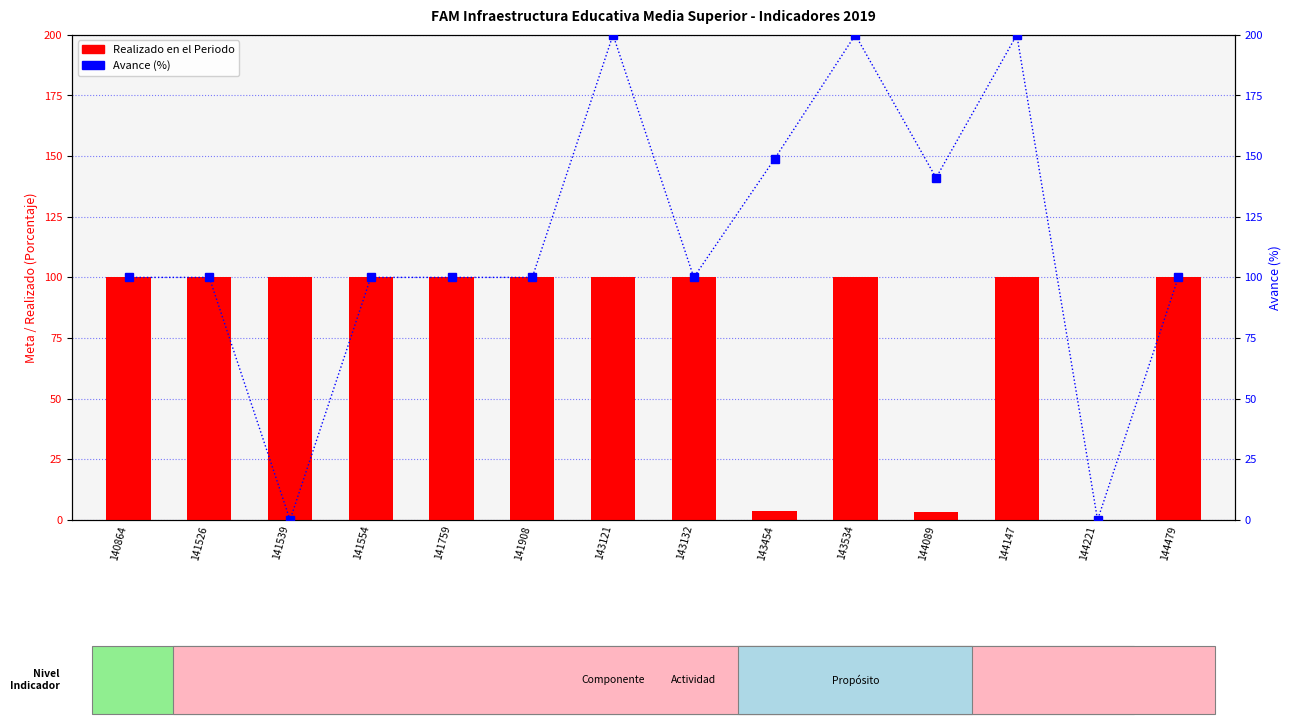

List the labels in order of Avance (%) value, largest first.

143121, 143534, 144147, 143454, 144089, 140864, 141526, 141554, 141759, 141908, 143132, 144479, 141539, 144221